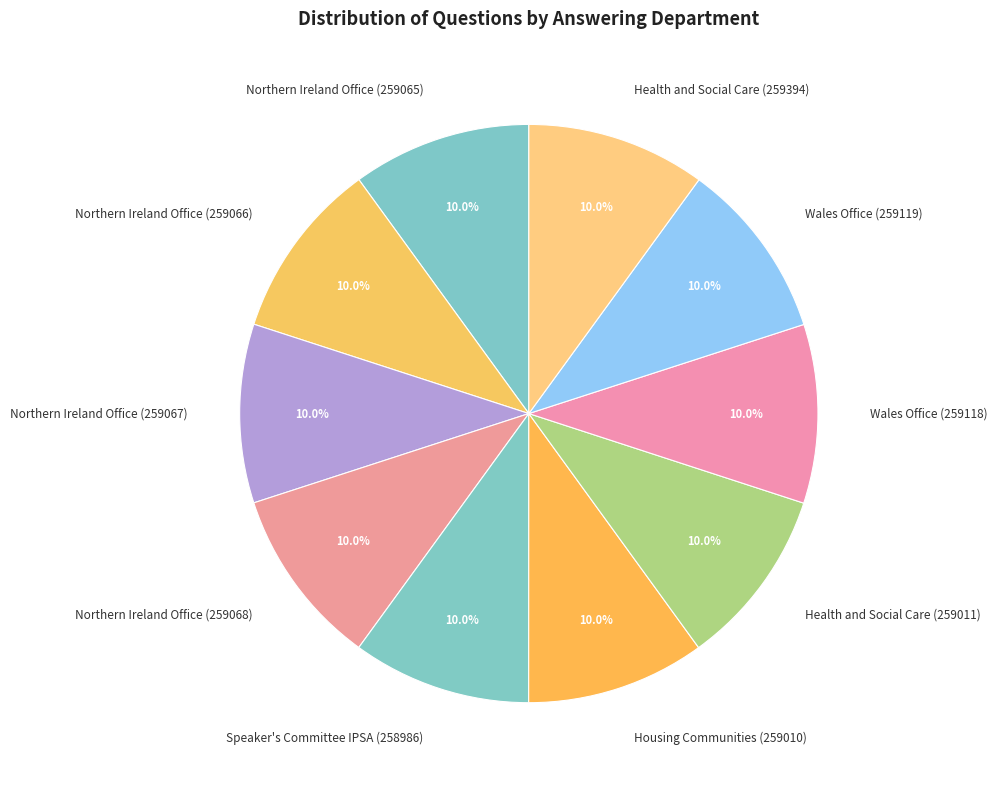

Is the sum of Speaker's Committee IPSA (258986) and Northern Ireland Office (259066) greater than half?

No